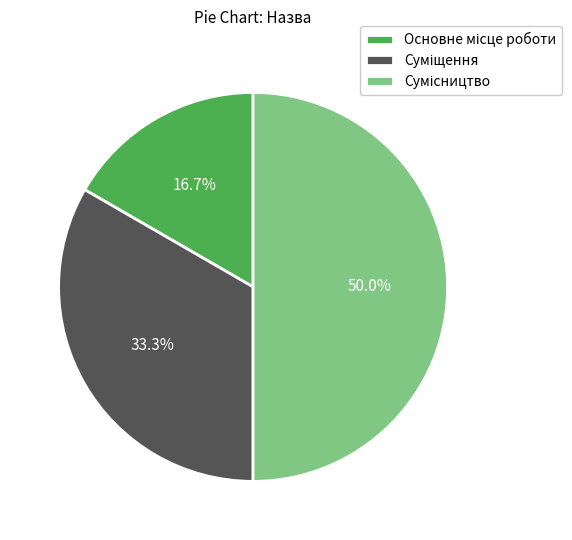

Is there a majority slice in this chart?

No